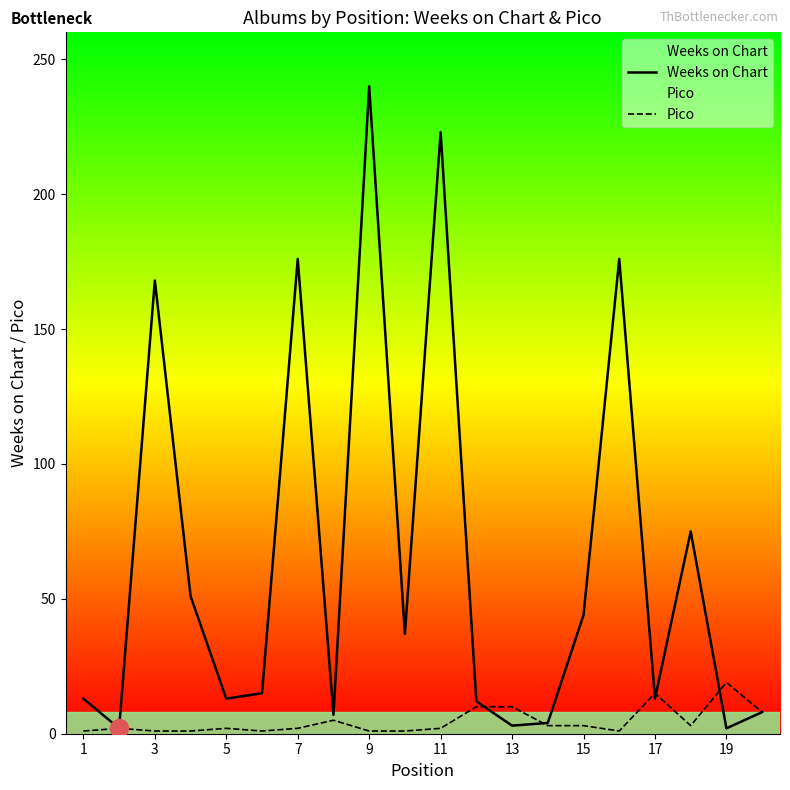

What are all the series names shown in the legend?

Weeks on Chart, Pico